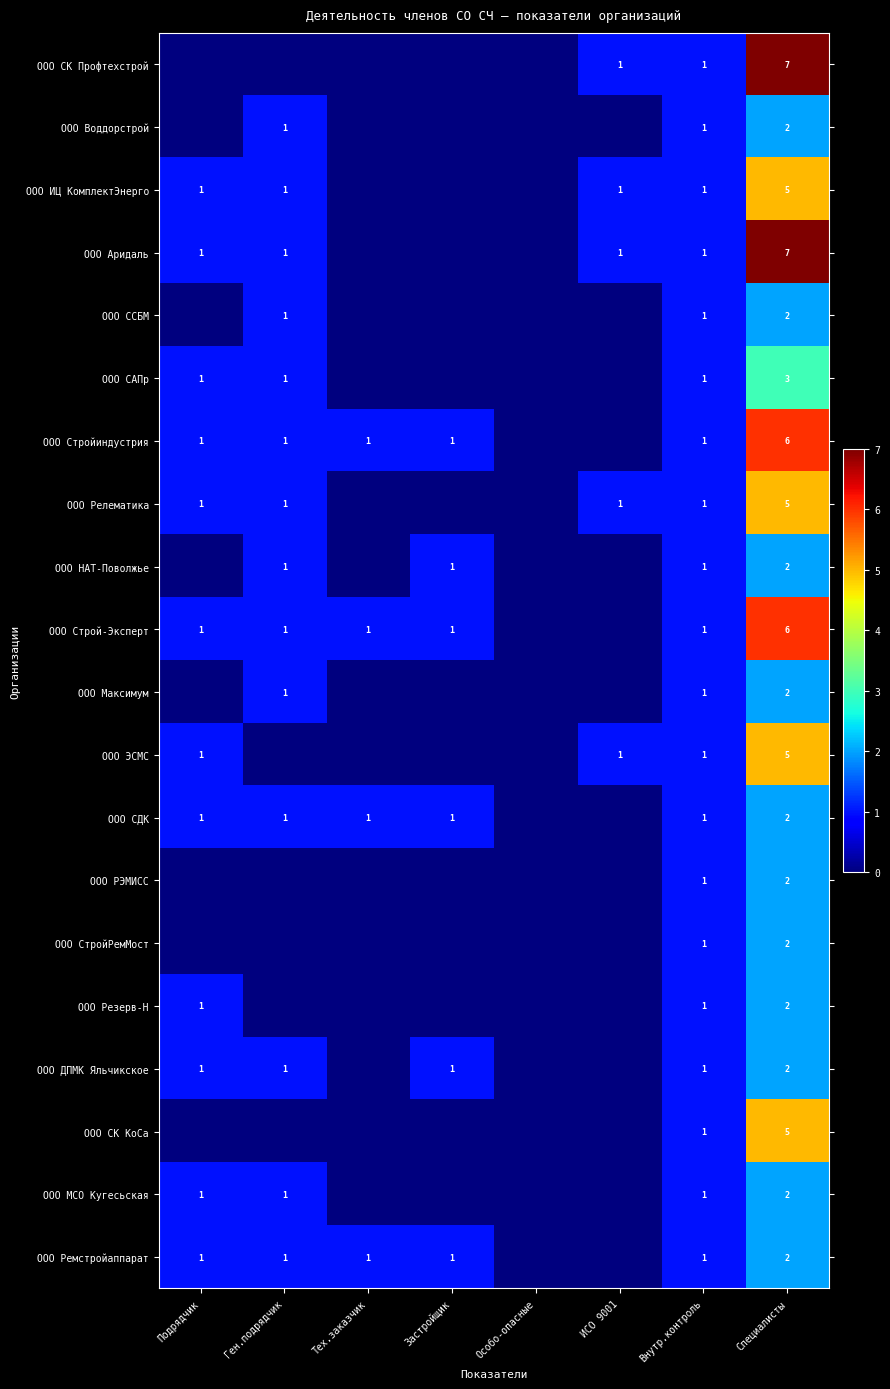

What is the sum of the ООО ЭСМС values at Специалисты and Подрядчик?

6